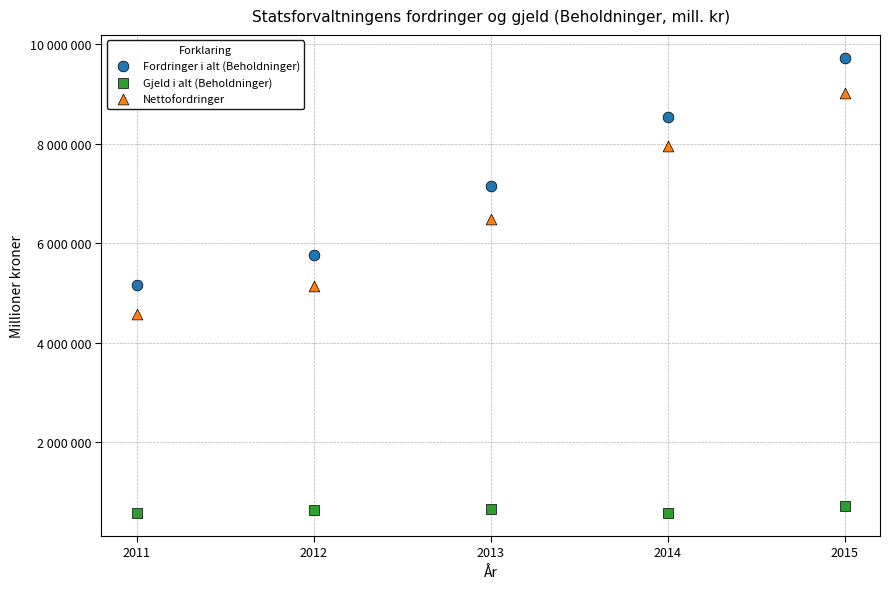

Which series contains the highest Y value?

Fordringer i alt (Beholdninger)